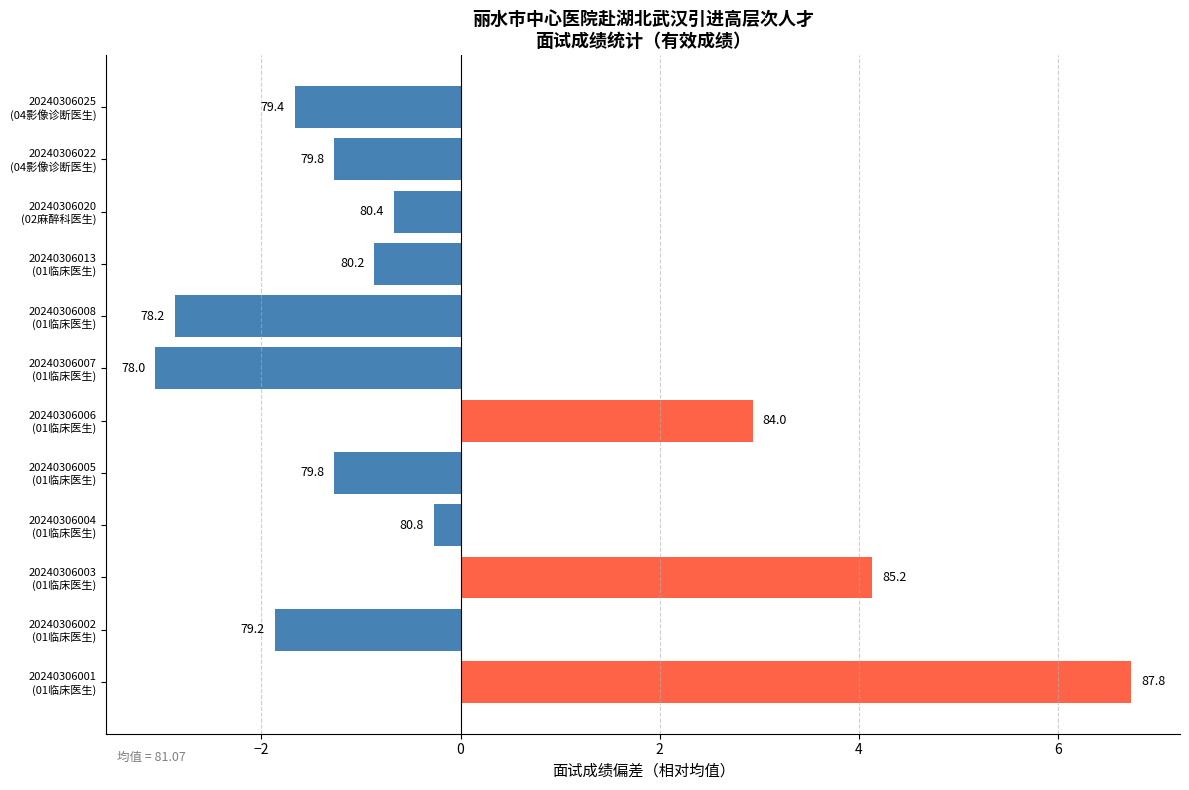

Are the bars horizontal?

Yes